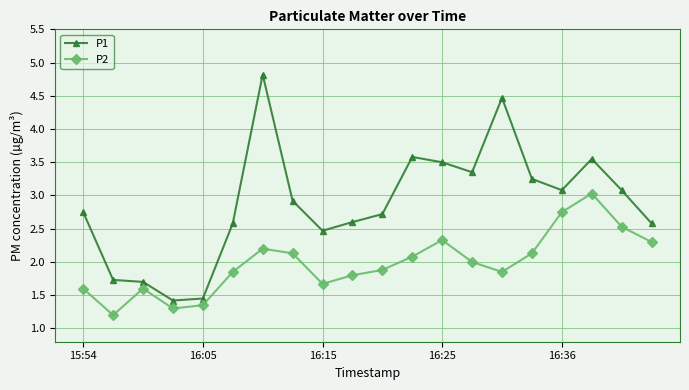

What is the minimum value shown in the chart?

1.2